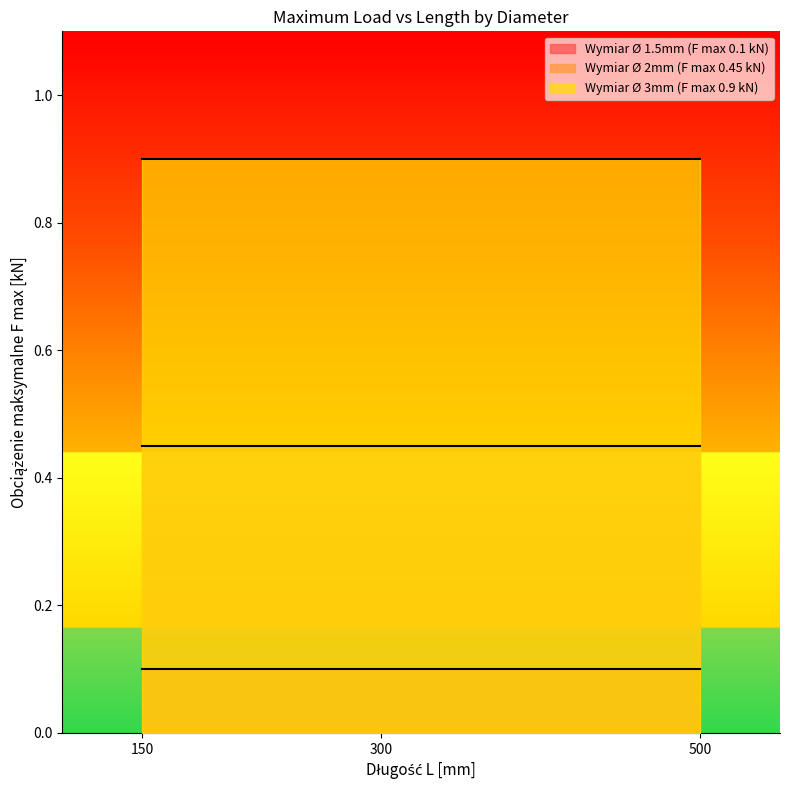

Is it true that Wymiar Ø 3mm (F max 0.9 kN) equals 1.5 at 500?

False